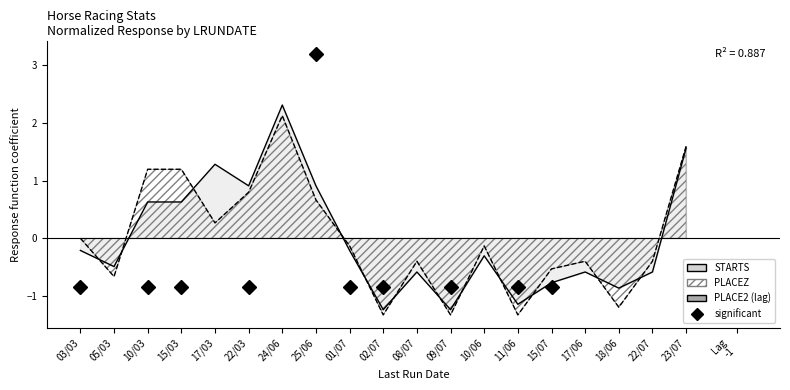

What is the minimum value shown in the chart?

-1.3